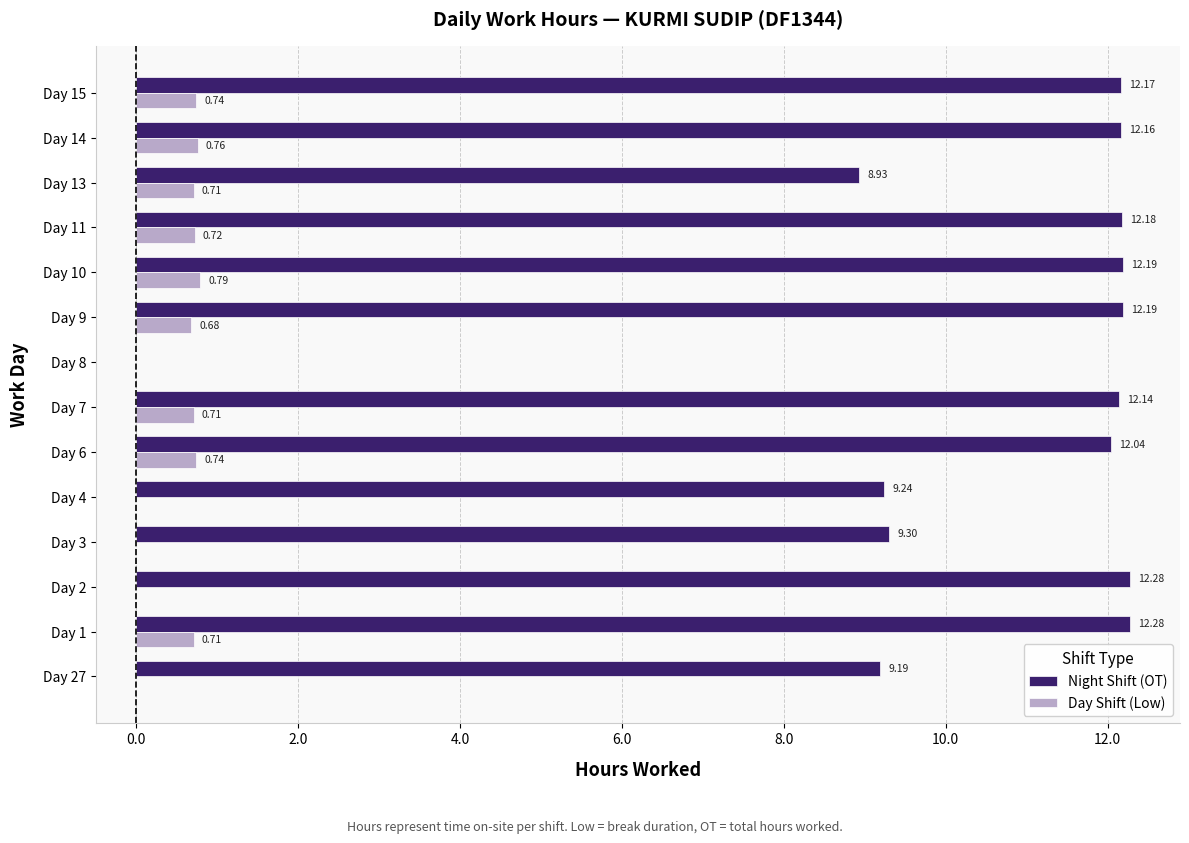

What are all the series names shown in the legend?

Night Shift (OT), Day Shift (Low)